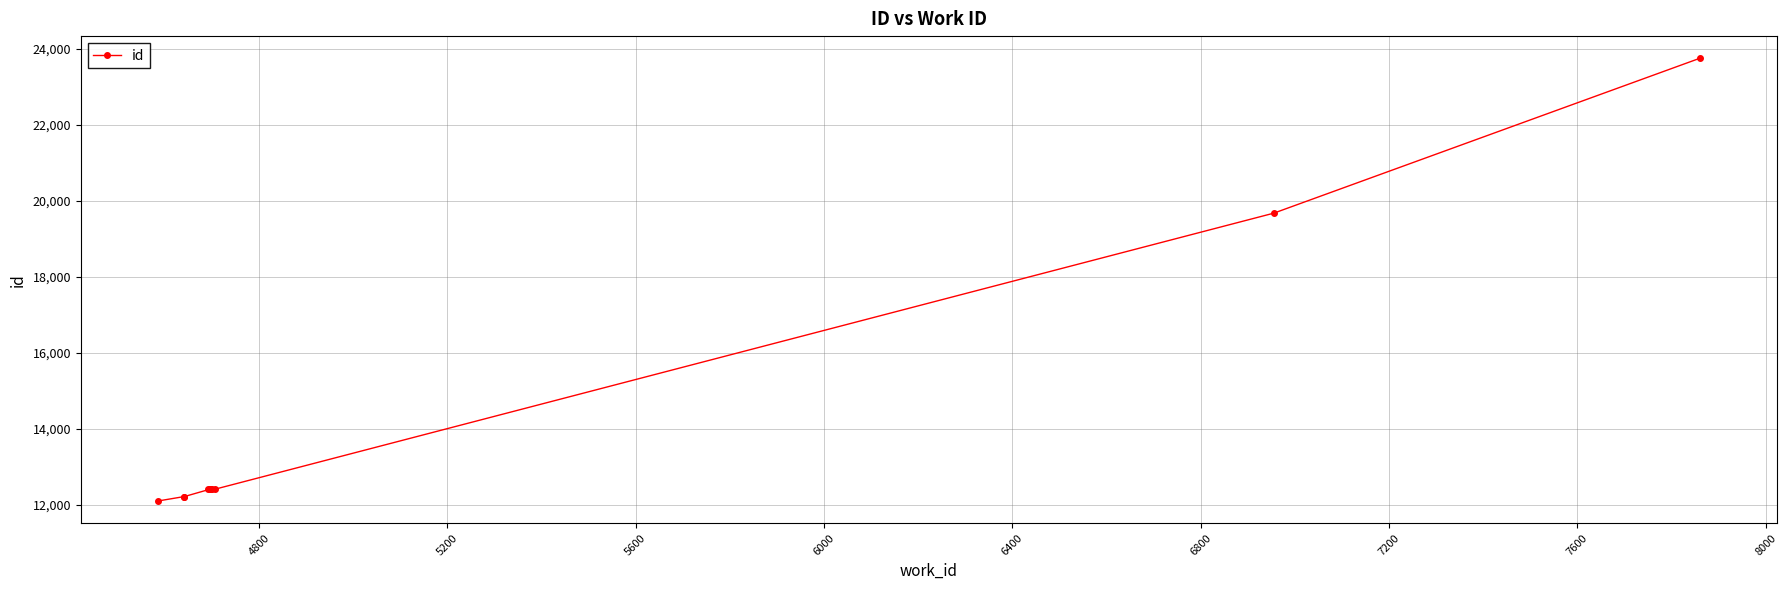

What is the average value?

14204